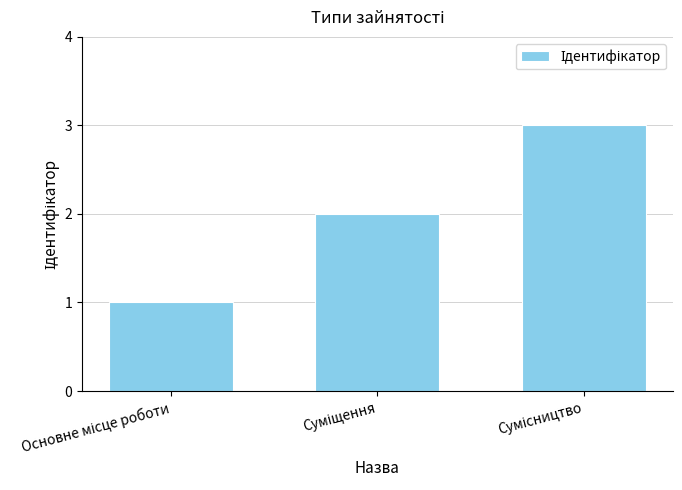

What is the greatest value displayed?

3